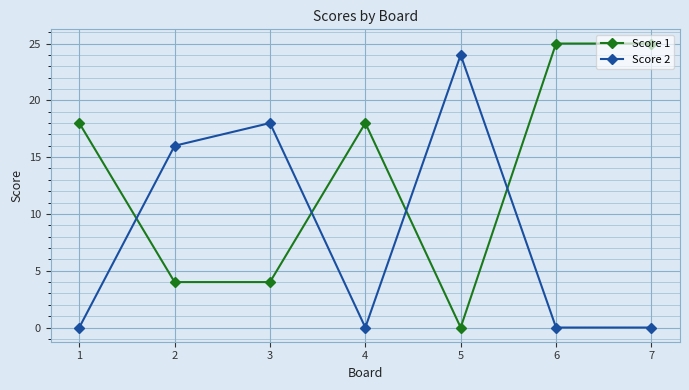

How many values in the Score 1 series are below 18?

3